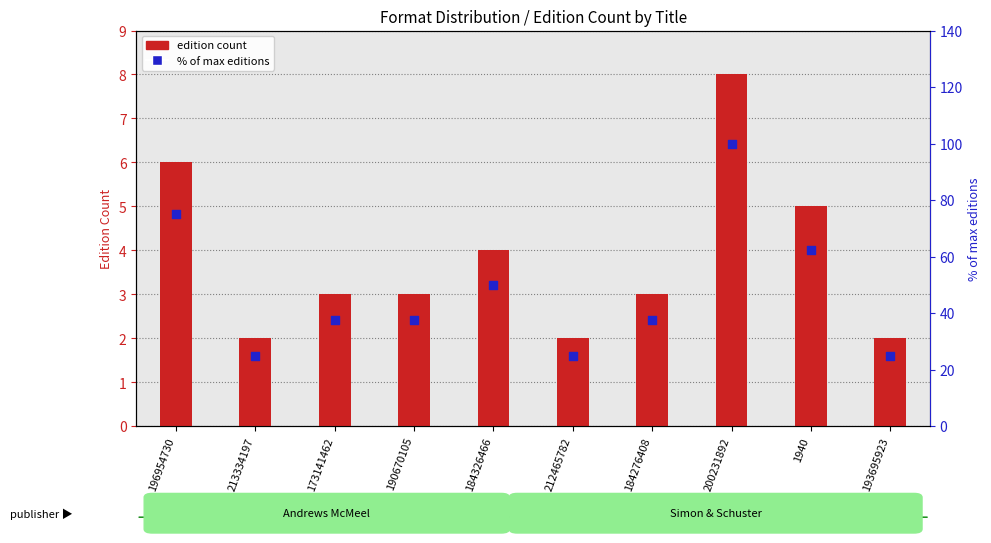

Which series has the largest total across all categories?

% of max editions